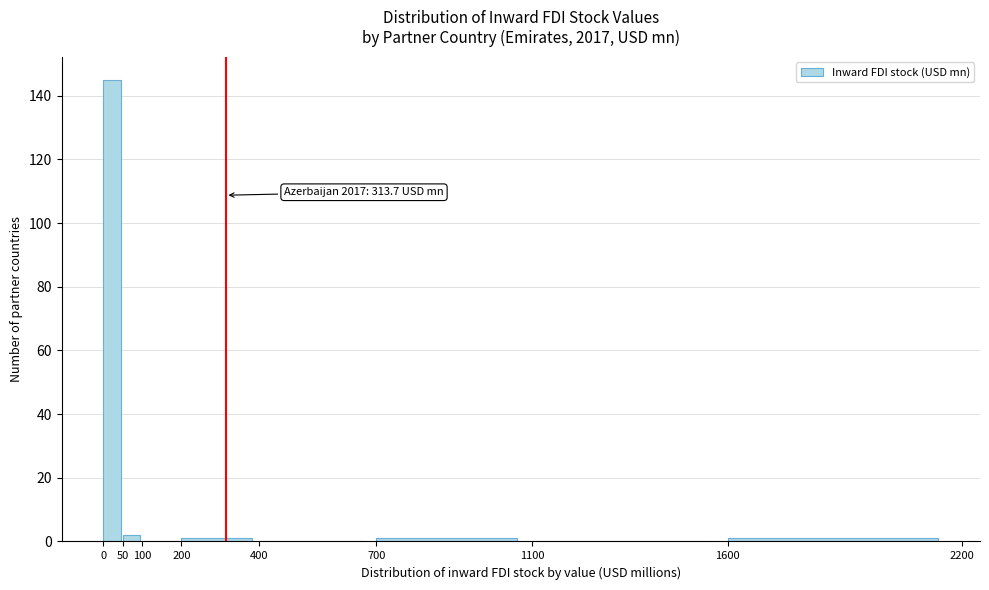

Over which range of the x-axis is the bar tallest?

0 to 50